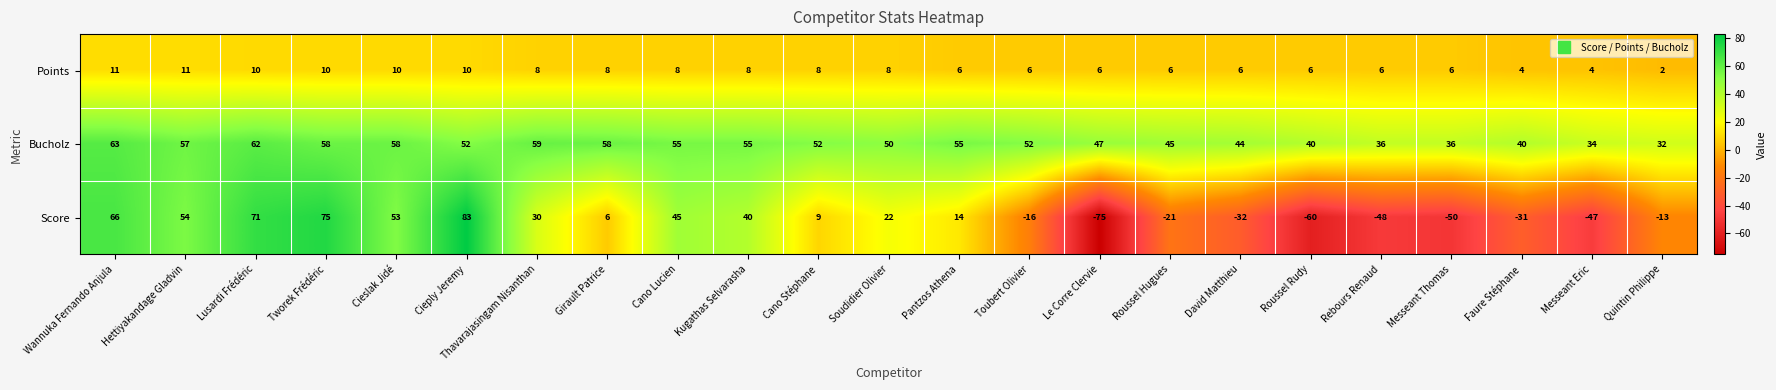

At Cieslak Jidé, list the series in order from smallest to largest.

Points, Score, Bucholz